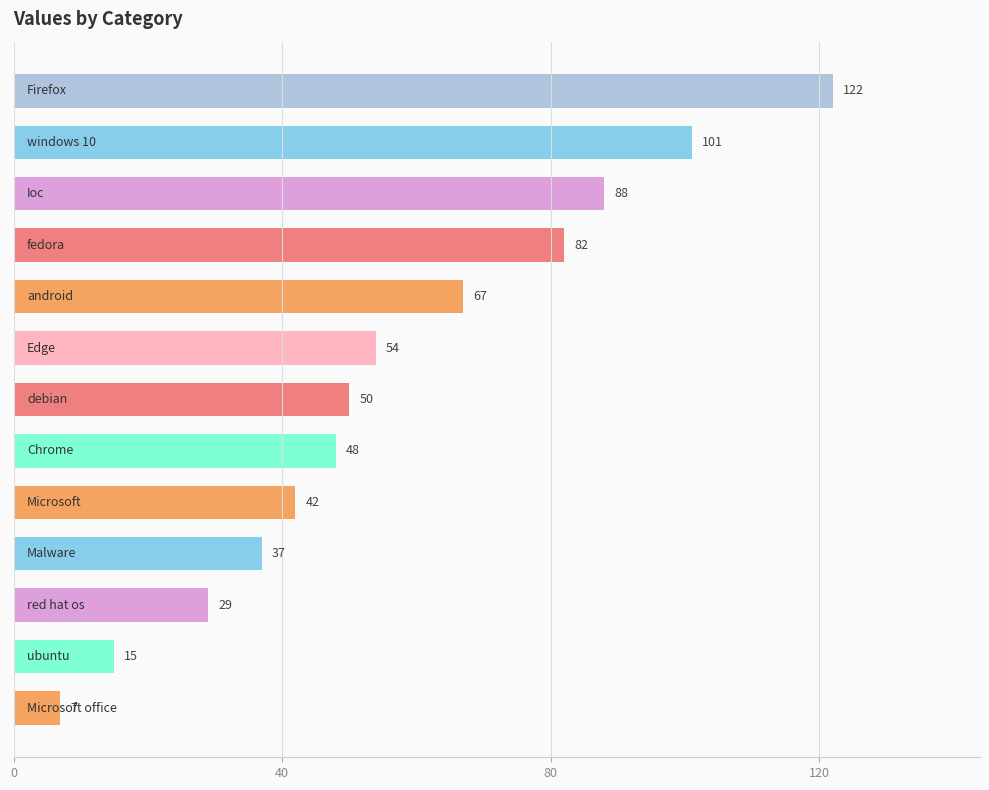

What is the difference between the maximum and minimum values?

115